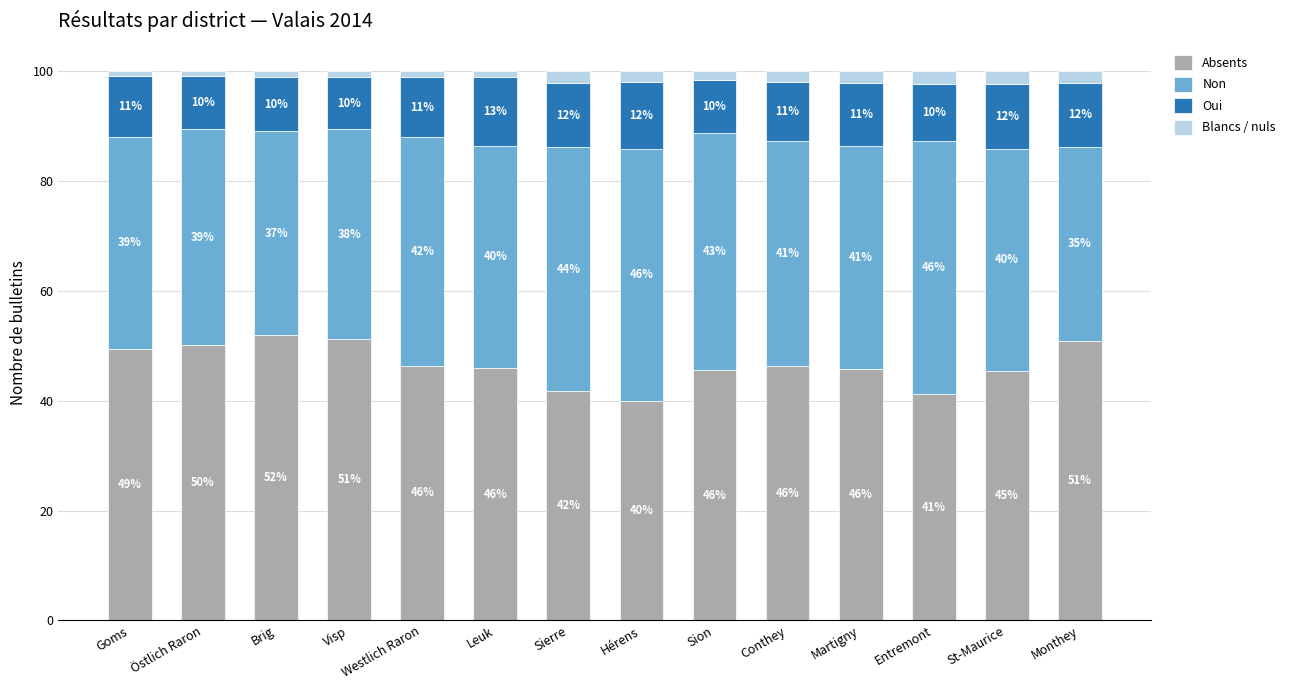

At which label does Absents reach its minimum?

Hérens